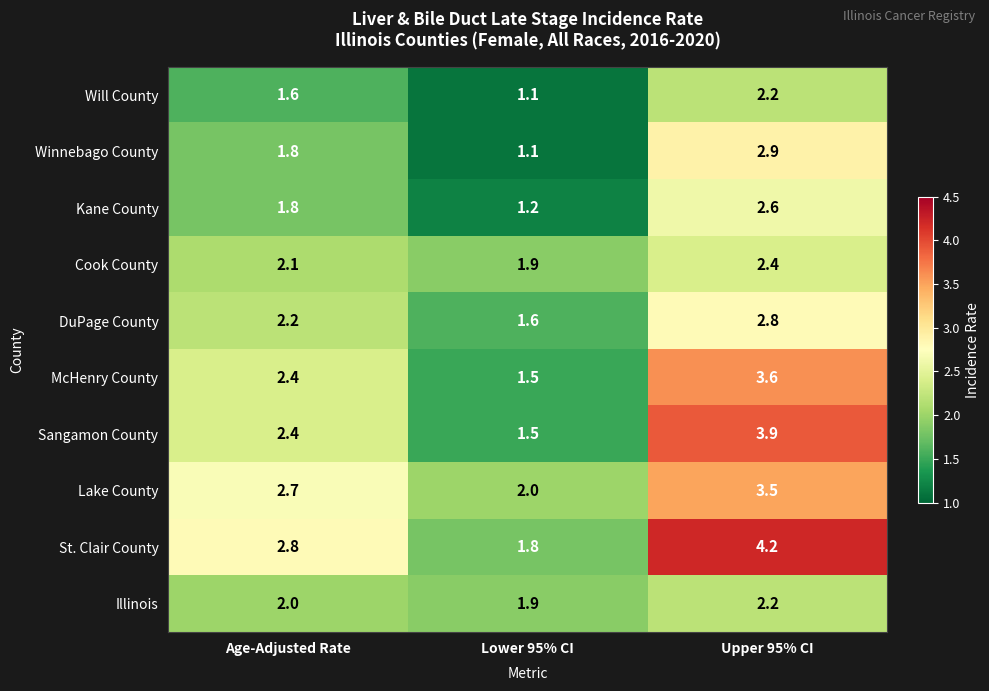

Reading left to right, what are all the values shown in this chart?

Will County: 1.6	1.1	2.2
Winnebago County: 1.8	1.1	2.9
Kane County: 1.8	1.2	2.6
Cook County: 2.1	1.9	2.4
DuPage County: 2.2	1.6	2.8
McHenry County: 2.4	1.5	3.6
Sangamon County: 2.4	1.5	3.9
Lake County: 2.7	2.0	3.5
St. Clair County: 2.8	1.8	4.2
Illinois: 2.0	1.9	2.2